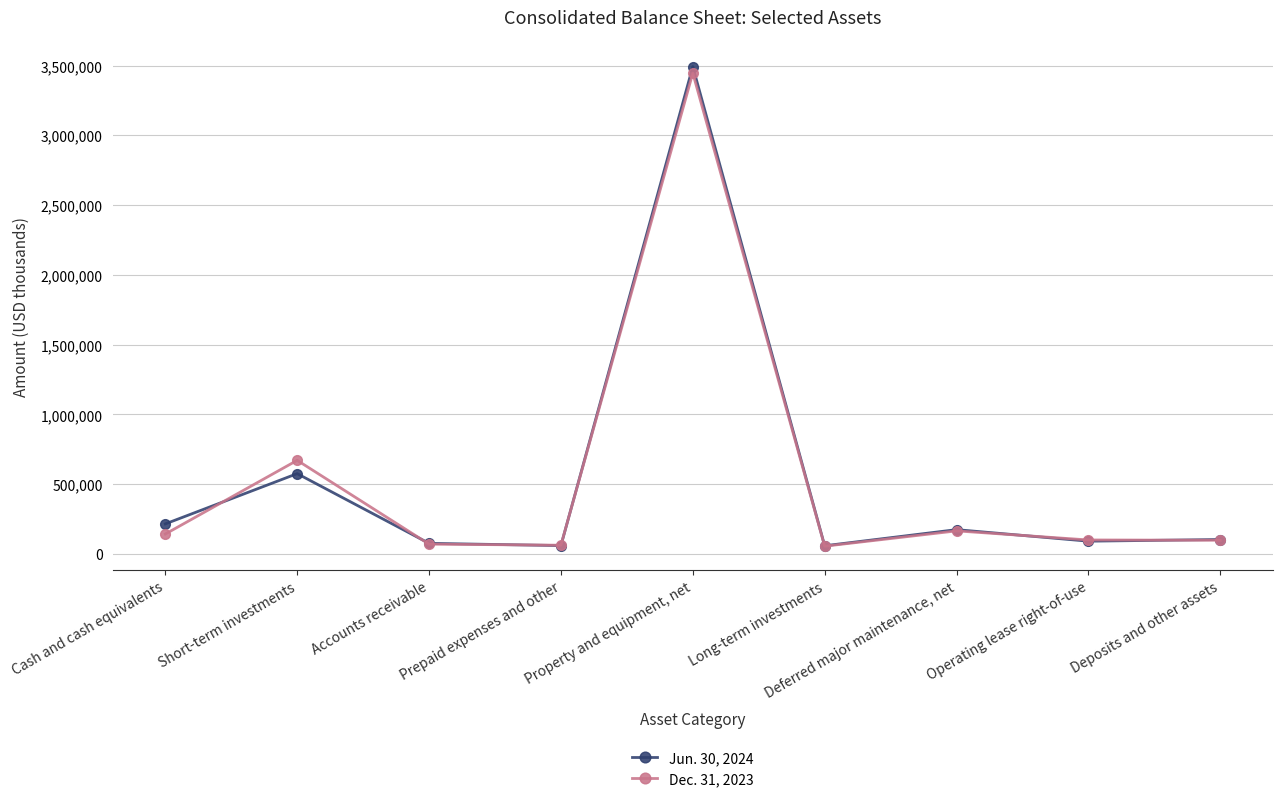

How many series are shown in this chart?

2